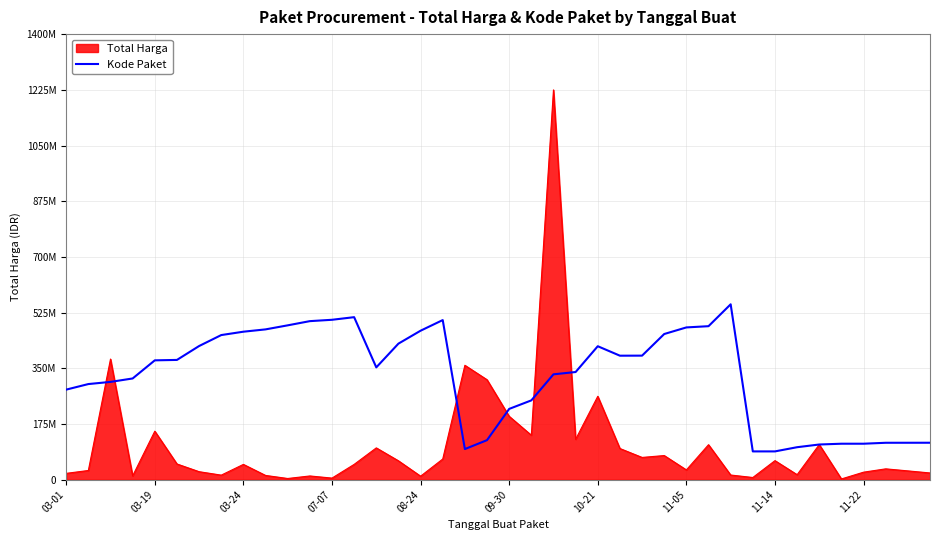

Which category has the highest value across all series?

30